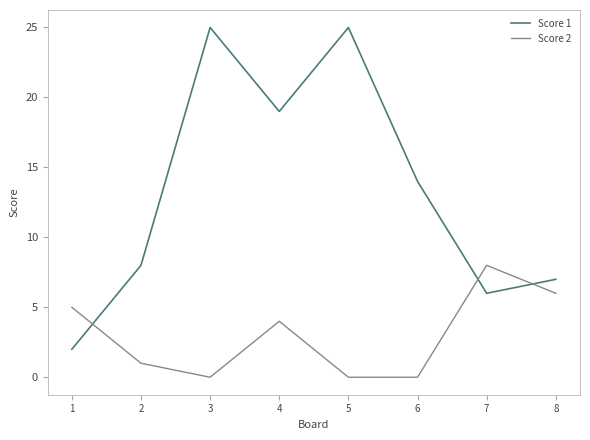

Rank the series by their average value, from highest to lowest.

Score 1, Score 2